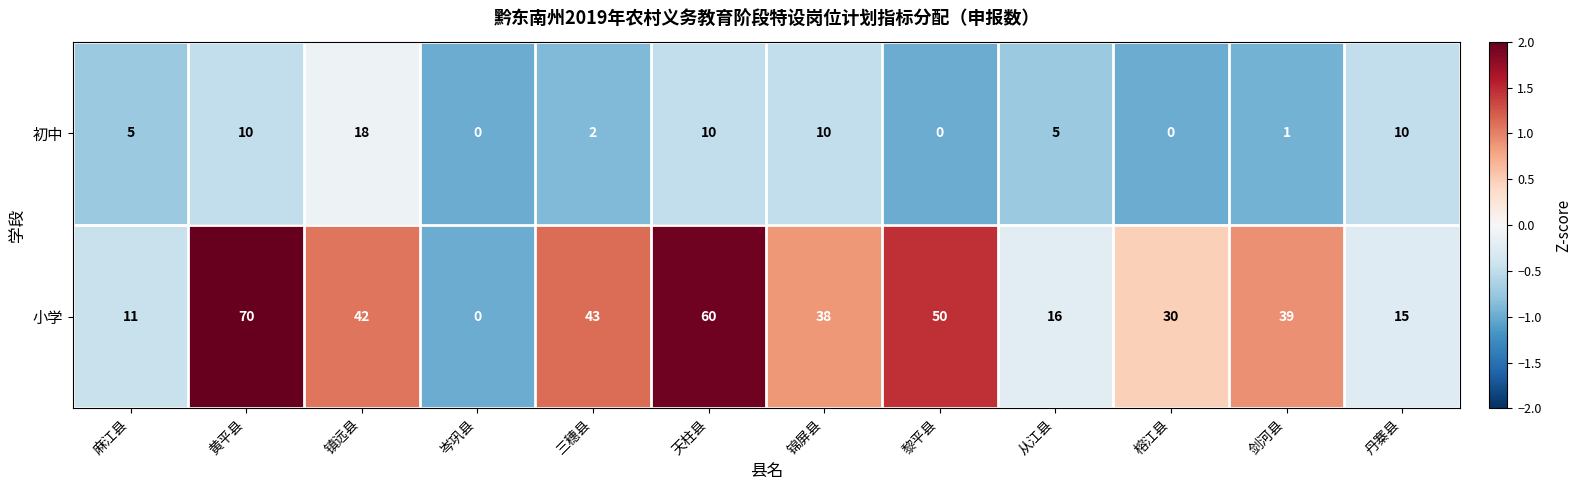

What value does the 初中 series have at 丹寨县?

10